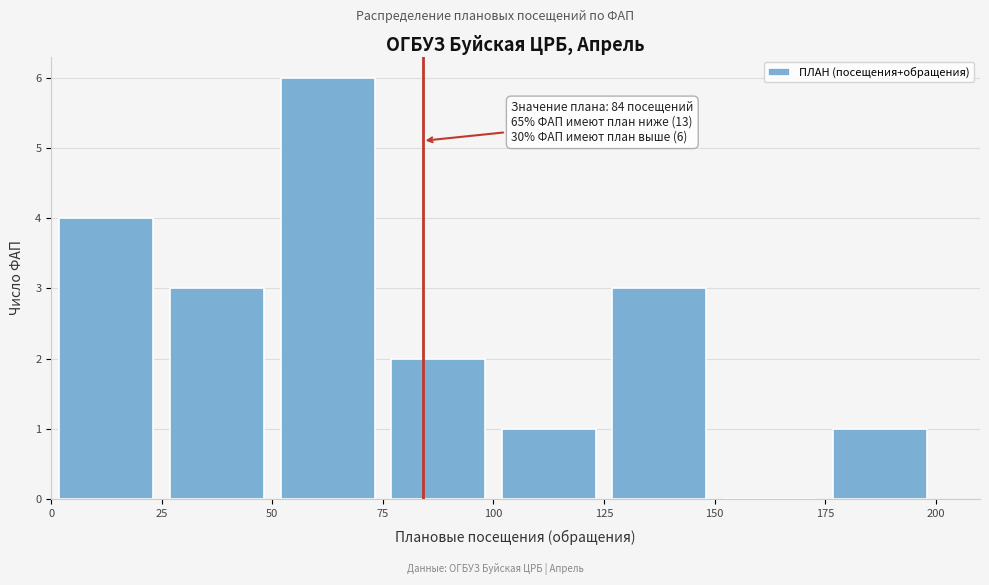

Which range on the x-axis has the tallest bar?

50 to 75